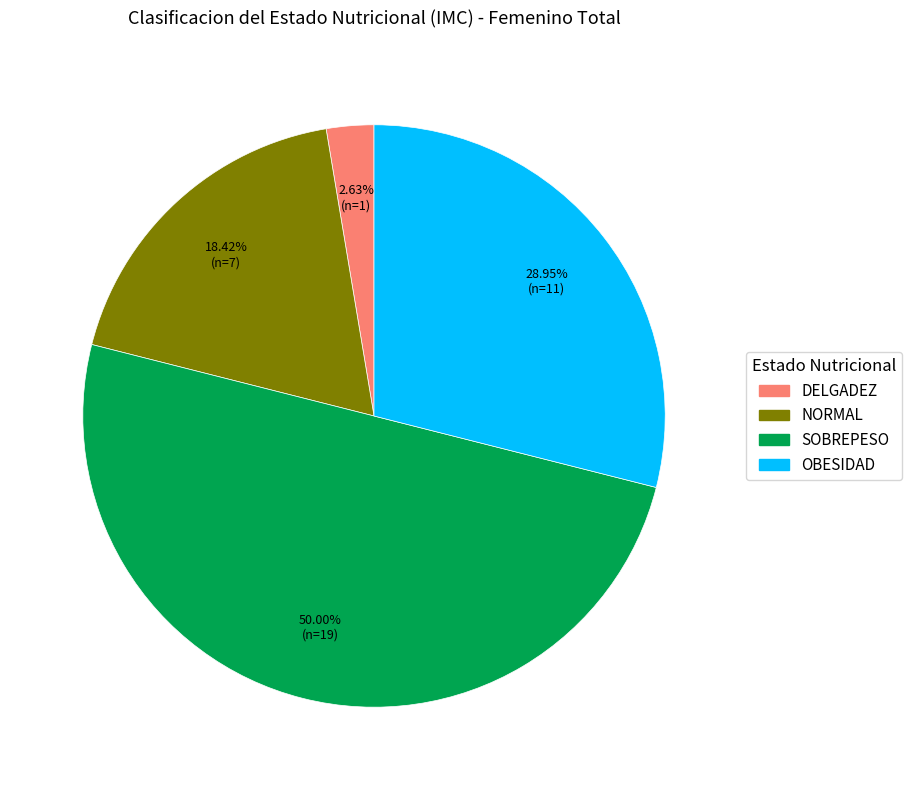

Does NORMAL represent more than half of the total?

No